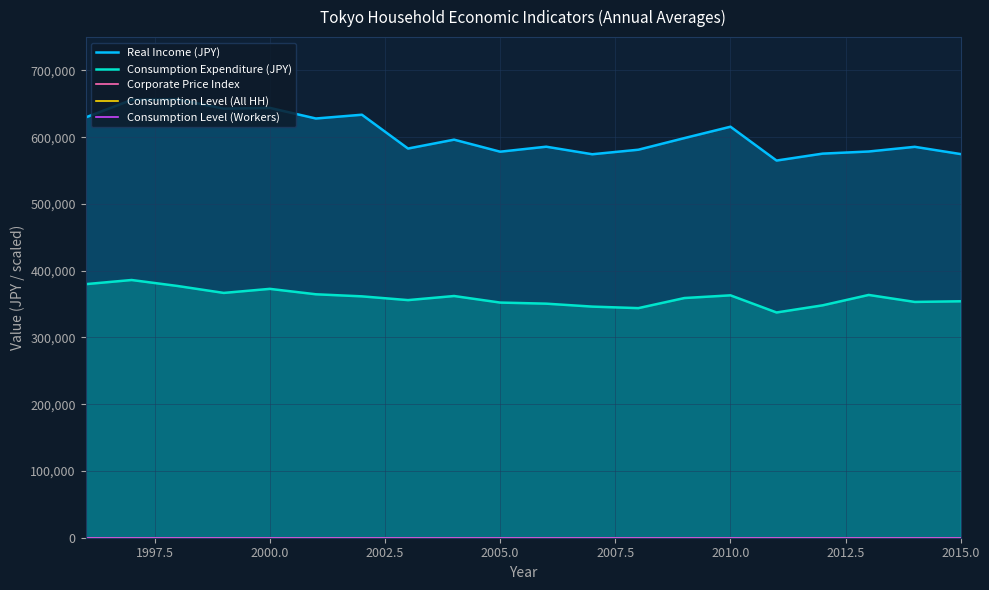

What are all the series names shown in the legend?

Real Income (JPY), Consumption Expenditure (JPY), Corporate Price Index, Consumption Level (All HH), Consumption Level (Workers)